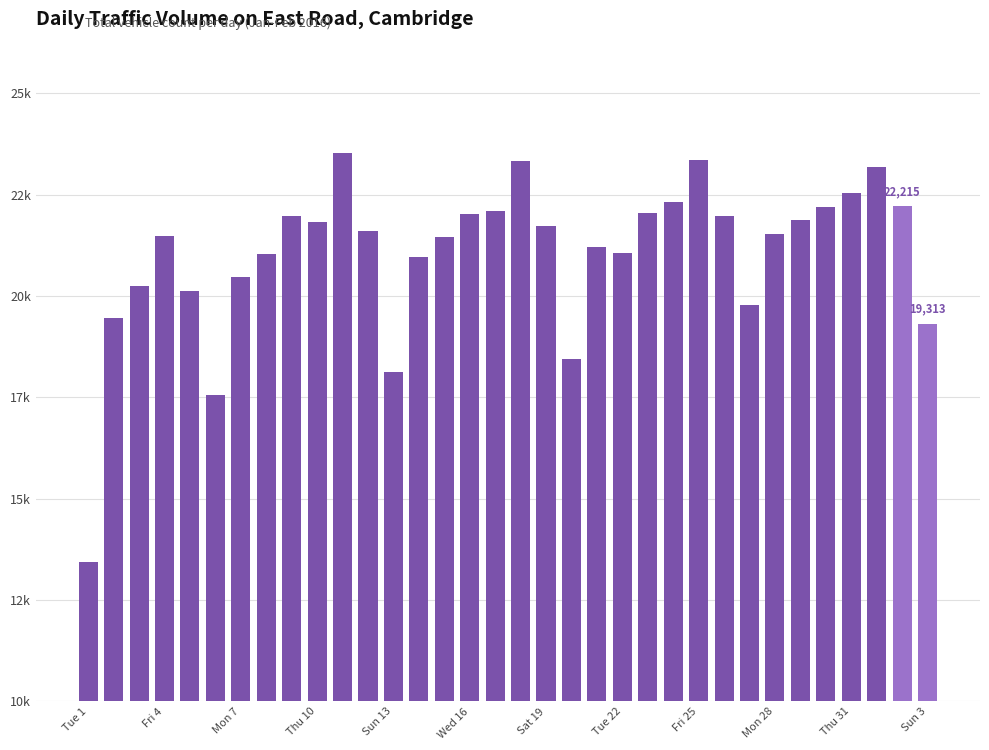

Does the chart contain any negative values?

No